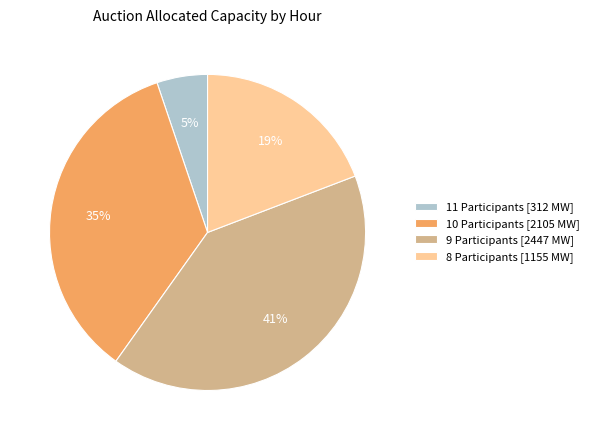

How many segments does this pie chart have?

4